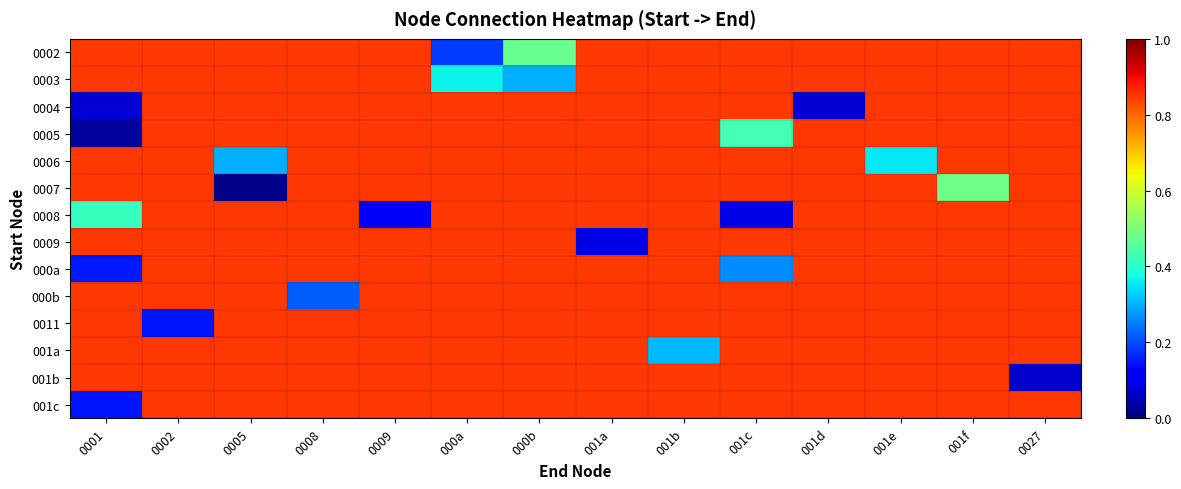

Reading left to right, extract all data points from this chart.

0002: 0001=0.8	0002=0.8	0005=0.8	0008=0.8	0009=0.8	000a=0.2	000b=0.5	001a=0.8	001b=0.8	001c=0.8	001d=0.8	001e=0.8	001f=0.8	0027=0.8
0003: 0001=0.8	0002=0.8	0005=0.8	0008=0.8	0009=0.8	000a=0.4	000b=0.3	001a=0.8	001b=0.8	001c=0.8	001d=0.8	001e=0.8	001f=0.8	0027=0.8
0004: 0001=0.1	0002=0.8	0005=0.8	0008=0.8	0009=0.8	000a=0.8	000b=0.8	001a=0.8	001b=0.8	001c=0.8	001d=0.1	001e=0.8	001f=0.8	0027=0.8
0005: 0001=0.0	0002=0.8	0005=0.8	0008=0.8	0009=0.8	000a=0.8	000b=0.8	001a=0.8	001b=0.8	001c=0.4	001d=0.8	001e=0.8	001f=0.8	0027=0.8
0006: 0001=0.8	0002=0.8	0005=0.3	0008=0.8	0009=0.8	000a=0.8	000b=0.8	001a=0.8	001b=0.8	001c=0.8	001d=0.8	001e=0.4	001f=0.8	0027=0.8
0007: 0001=0.8	0002=0.8	0005=0.0	0008=0.8	0009=0.8	000a=0.8	000b=0.8	001a=0.8	001b=0.8	001c=0.8	001d=0.8	001e=0.8	001f=0.5	0027=0.8
0008: 0001=0.4	0002=0.8	0005=0.8	0008=0.8	0009=0.1	000a=0.8	000b=0.8	001a=0.8	001b=0.8	001c=0.1	001d=0.8	001e=0.8	001f=0.8	0027=0.8
0009: 0001=0.8	0002=0.8	0005=0.8	0008=0.8	0009=0.8	000a=0.8	000b=0.8	001a=0.1	001b=0.8	001c=0.8	001d=0.8	001e=0.8	001f=0.8	0027=0.8
000a: 0001=0.2	0002=0.8	0005=0.8	0008=0.8	0009=0.8	000a=0.8	000b=0.8	001a=0.8	001b=0.8	001c=0.3	001d=0.8	001e=0.8	001f=0.8	0027=0.8
000b: 0001=0.8	0002=0.8	0005=0.8	0008=0.2	0009=0.8	000a=0.8	000b=0.8	001a=0.8	001b=0.8	001c=0.8	001d=0.8	001e=0.8	001f=0.8	0027=0.8
0011: 0001=0.8	0002=0.1	0005=0.8	0008=0.8	0009=0.8	000a=0.8	000b=0.8	001a=0.8	001b=0.8	001c=0.8	001d=0.8	001e=0.8	001f=0.8	0027=0.8
001a: 0001=0.8	0002=0.8	0005=0.8	0008=0.8	0009=0.8	000a=0.8	000b=0.8	001a=0.8	001b=0.3	001c=0.8	001d=0.8	001e=0.8	001f=0.8	0027=0.8
001b: 0001=0.8	0002=0.8	0005=0.8	0008=0.8	0009=0.8	000a=0.8	000b=0.8	001a=0.8	001b=0.8	001c=0.8	001d=0.8	001e=0.8	001f=0.8	0027=0.1
001c: 0001=0.1	0002=0.8	0005=0.8	0008=0.8	0009=0.8	000a=0.8	000b=0.8	001a=0.8	001b=0.8	001c=0.8	001d=0.8	001e=0.8	001f=0.8	0027=0.8